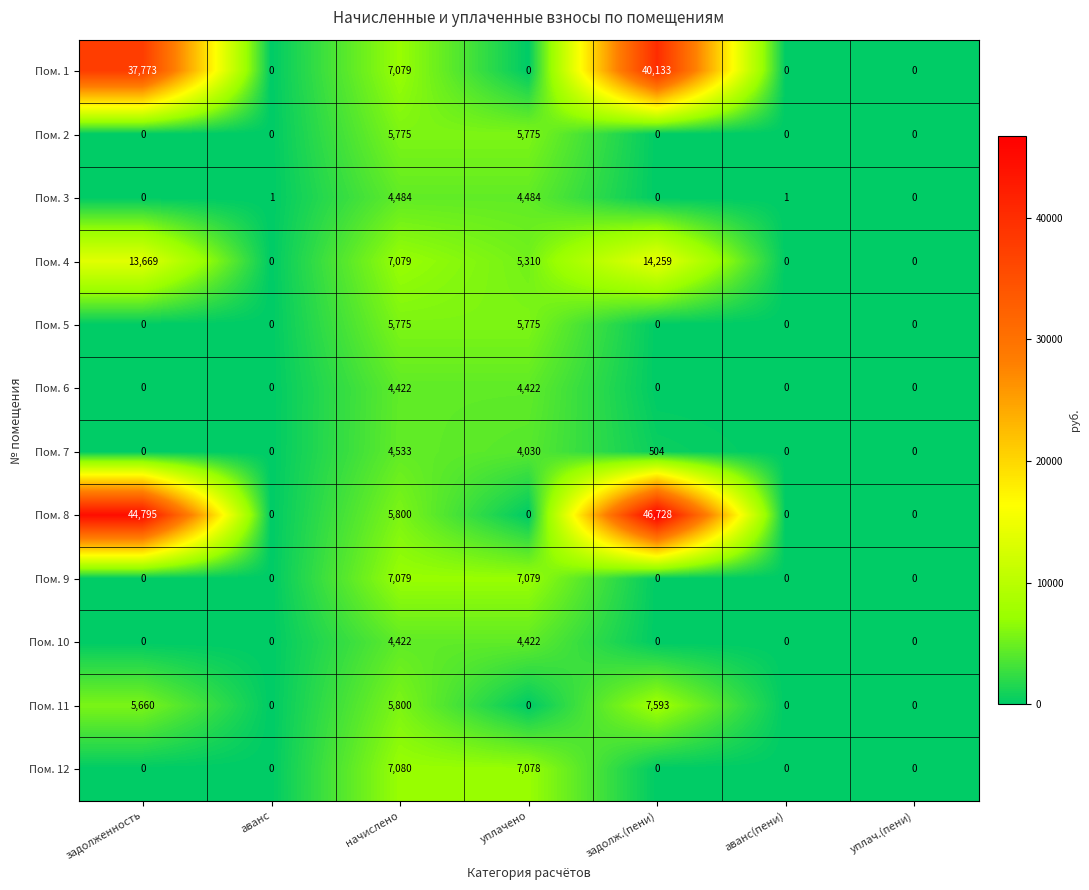

Which series changed the most between задолженность and задолж.(пени)?

Пом. 1